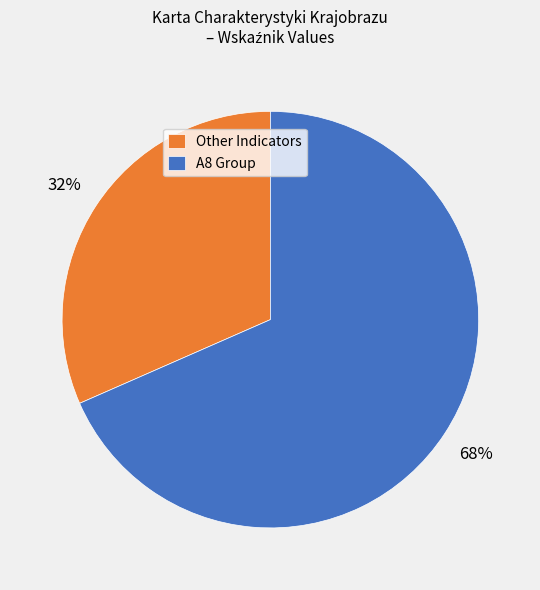

Count the number of slices in the pie.

2